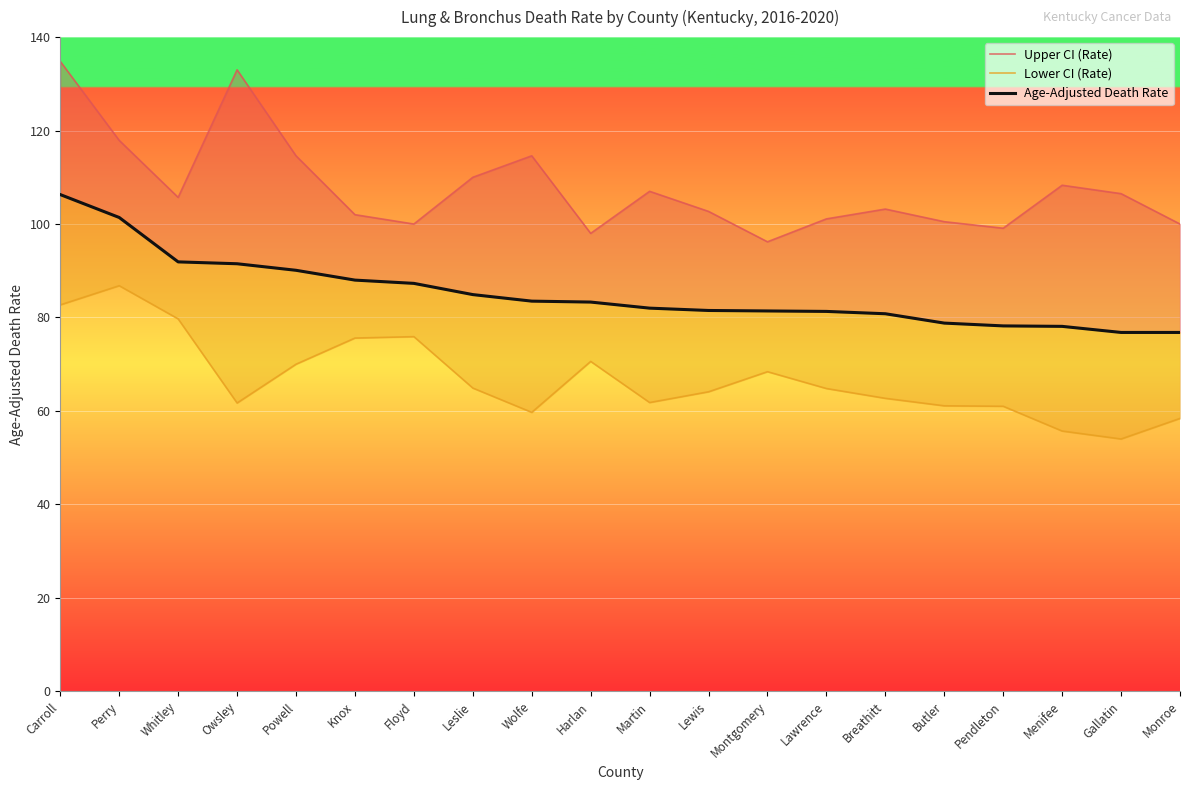

Rank the series by their maximum value, from highest to lowest.

Upper CI (Rate), Age-Adjusted Death Rate, Lower CI (Rate)